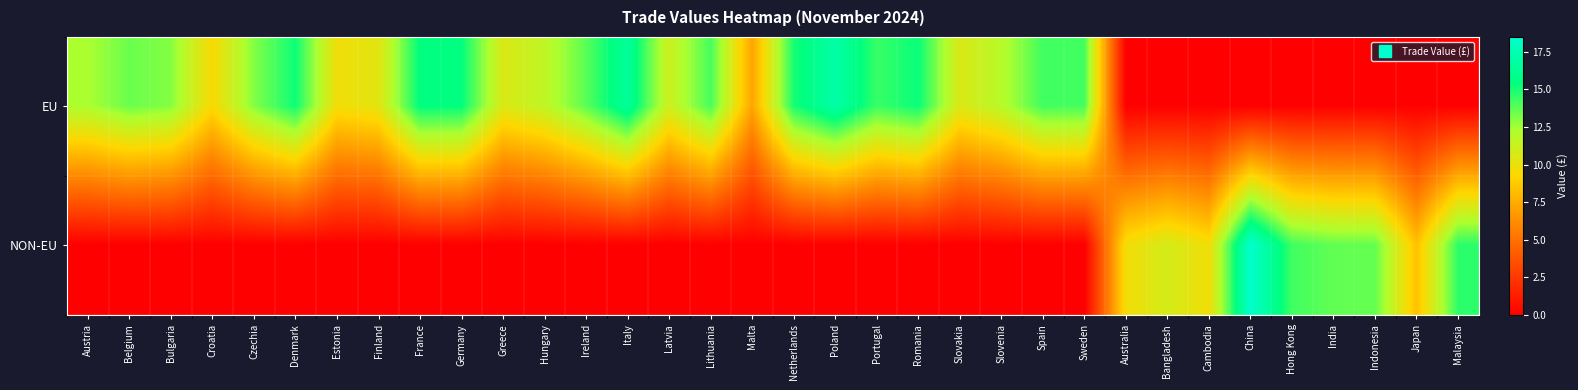

Rank the series at Italy from lowest to highest value.

NON-EU, EU